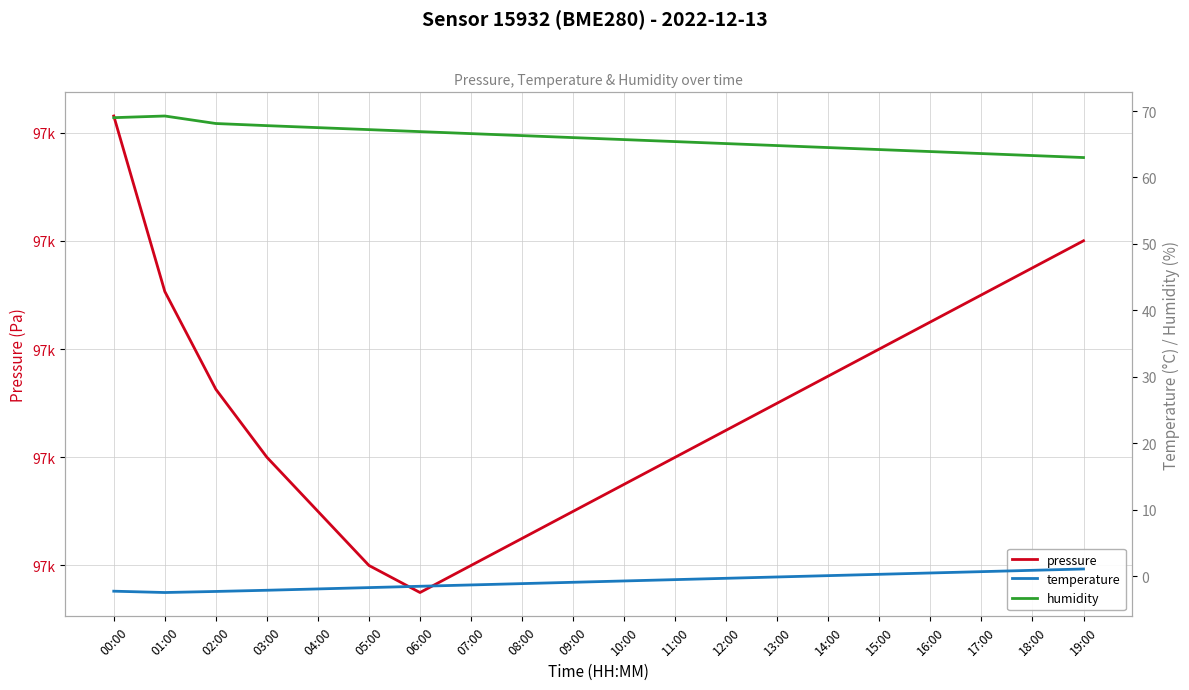

What is the label of the 5th point from the right?

15:00